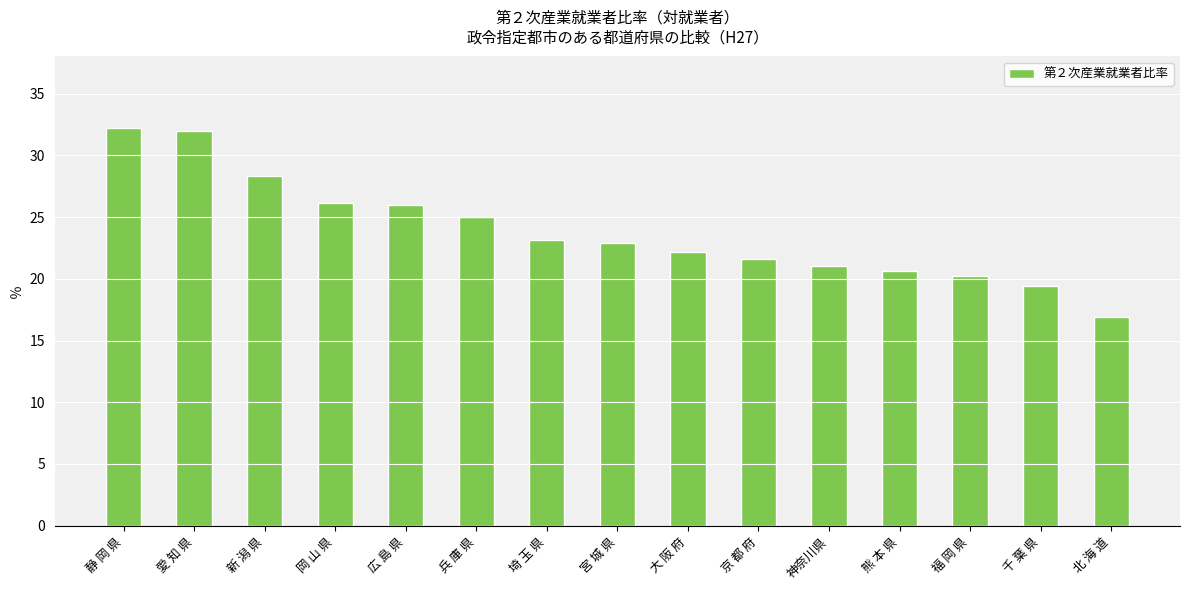

What is the sum of all values?

357.5